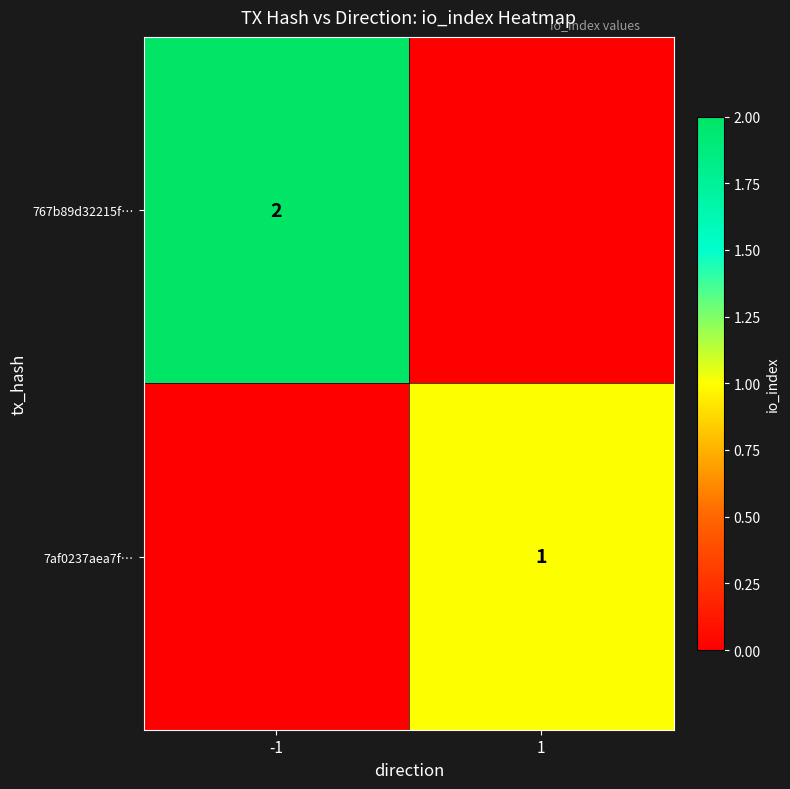

True or false: 7af0237aea7f… has a value of 1 at 1.

True